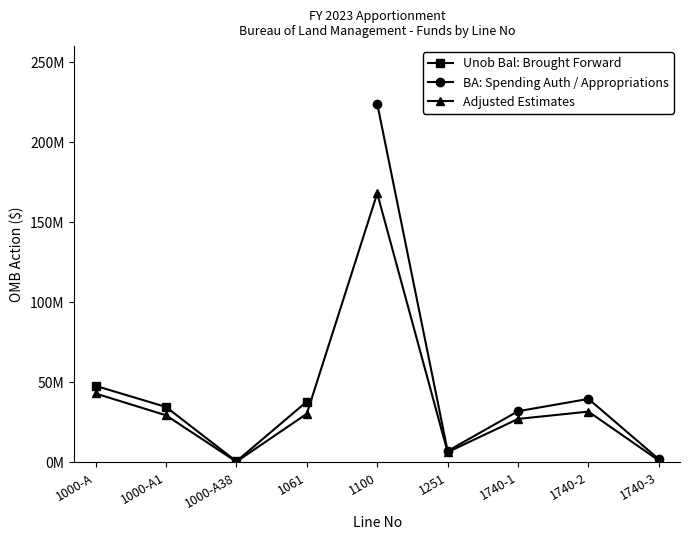

True or false: BA: Spending Auth / Appropriations and Adjusted Estimates cross at least once.

False